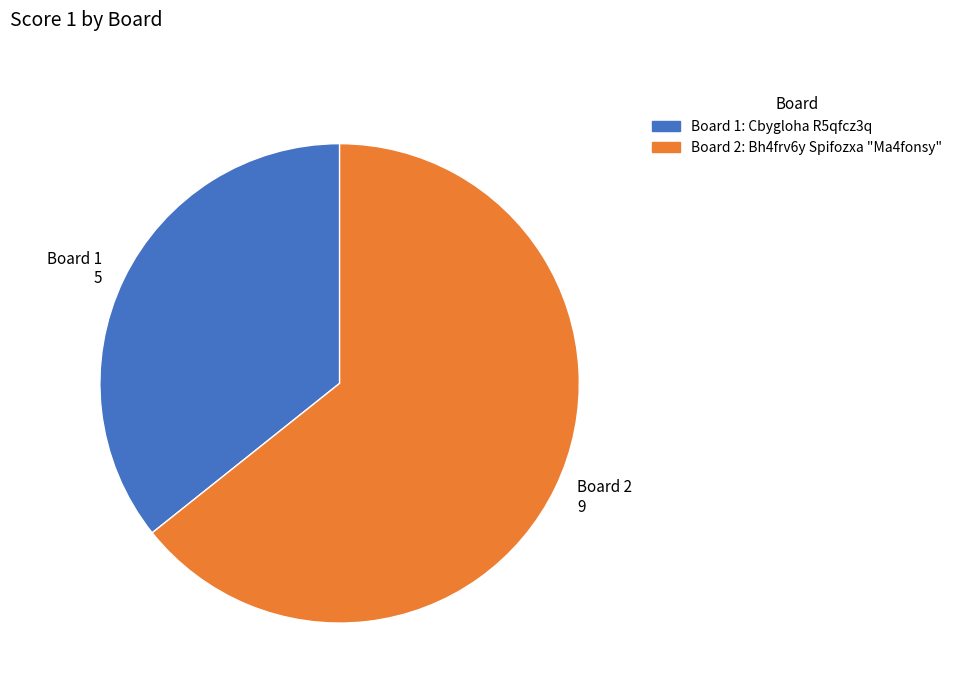

The Board 2 9 slice represents 64% of the pie. True or false?

True